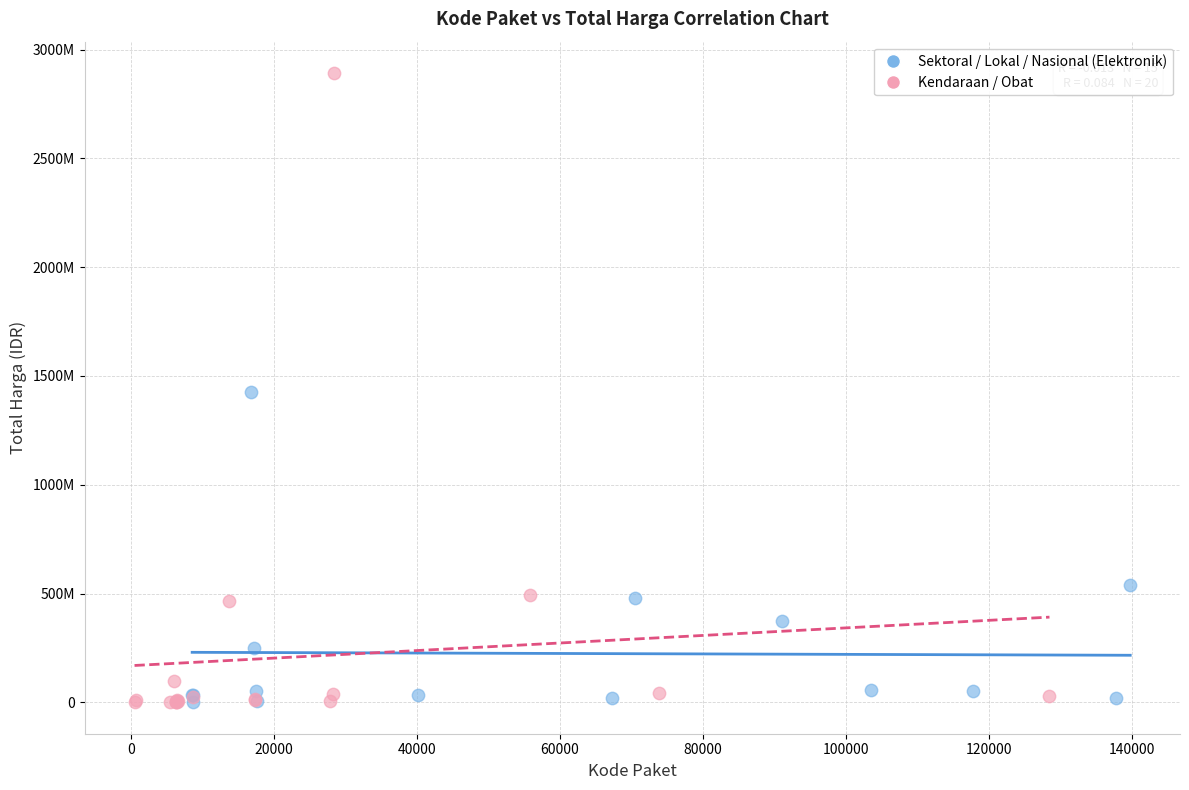

What are all the series names shown in the legend?

Sektoral / Lokal / Nasional (Elektronik), Kendaraan / Obat